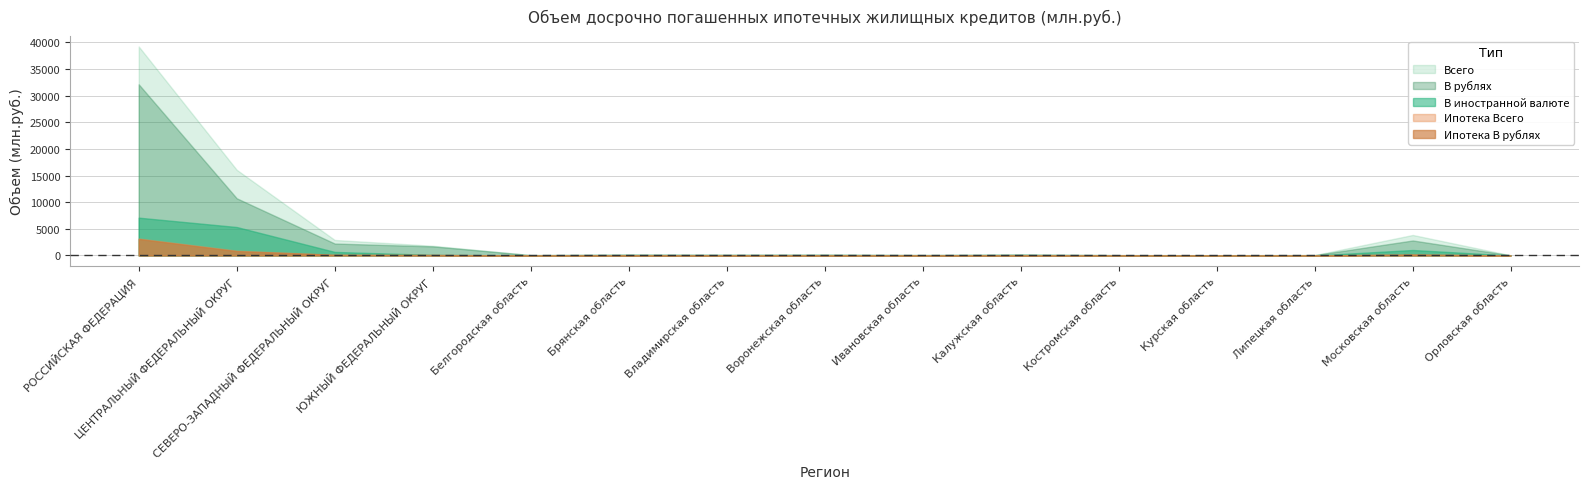

What is the label of the 10th point from the right?

Брянская область